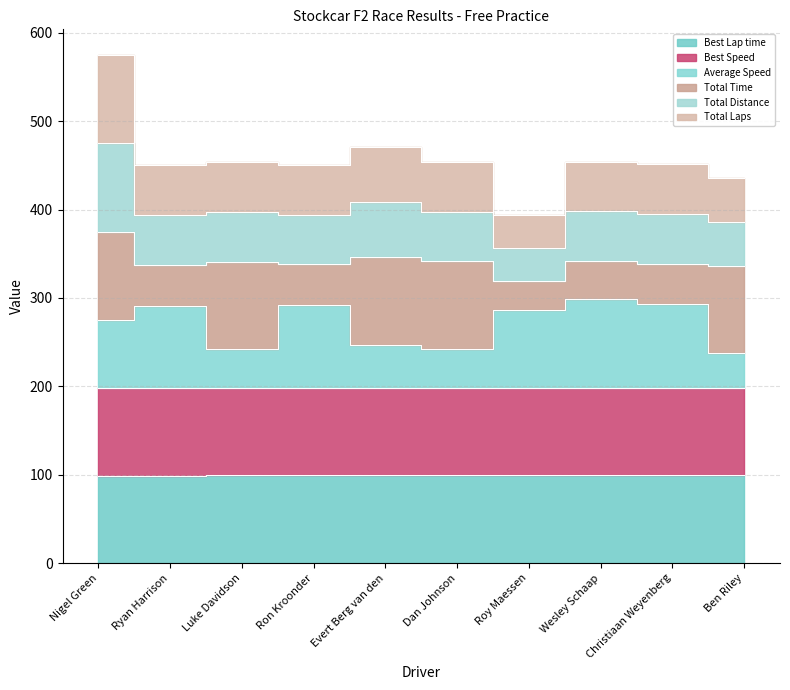

At which label is Total Distance closest to 484?

Evert Berg van den